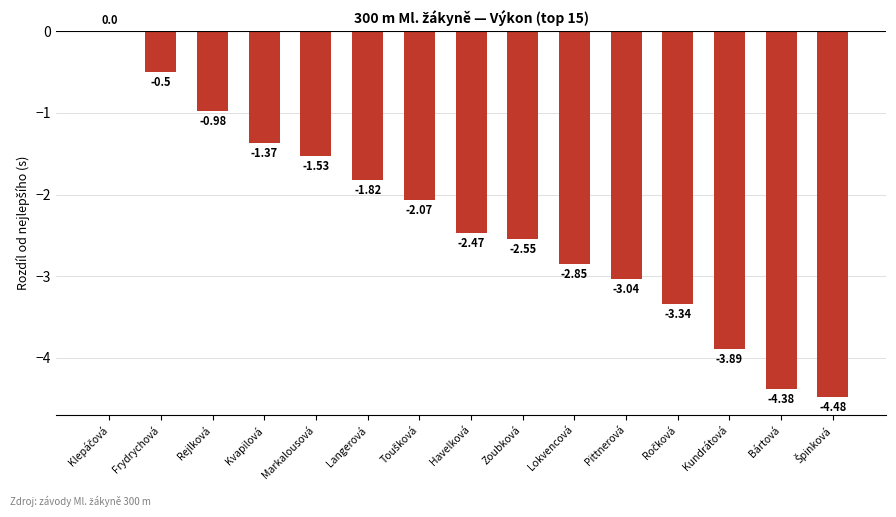

What is the change in value from Markalousová to Lokvencová?

-1.3